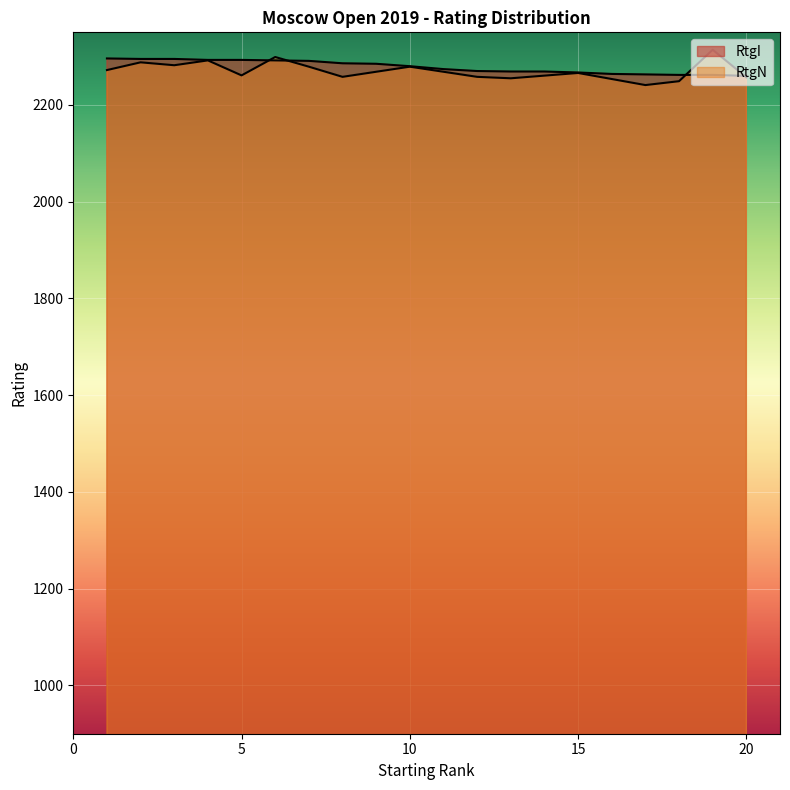

The chart shows a value of 609 at 18. True or false?

False